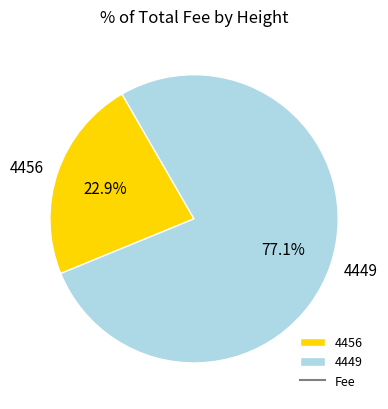

Count the number of slices in the pie.

2